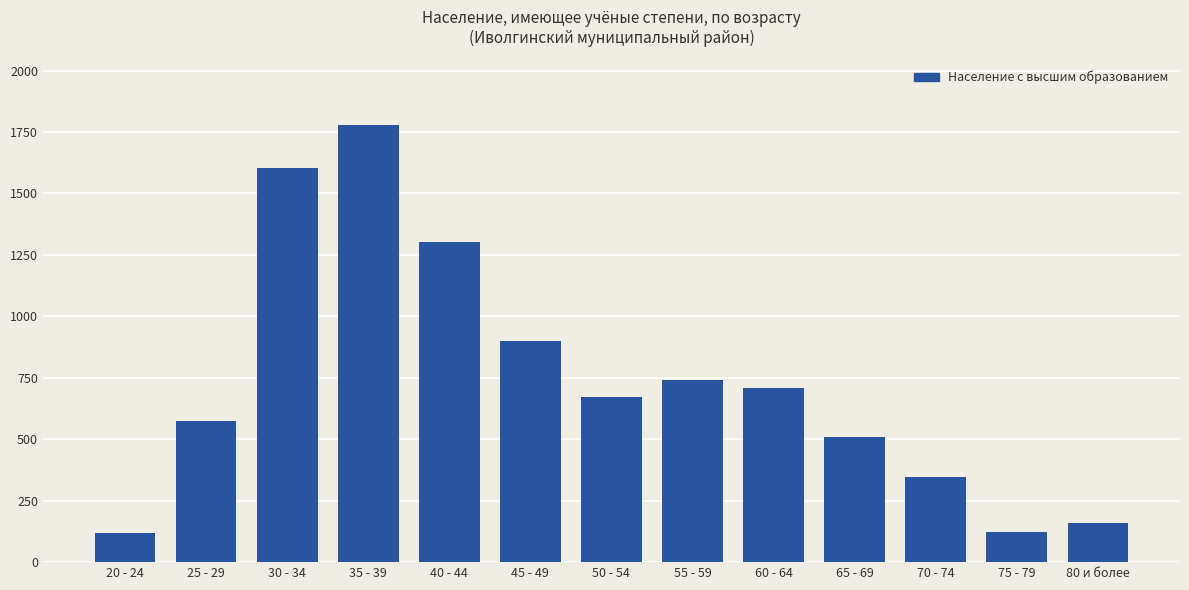

What is the smallest value displayed?

118